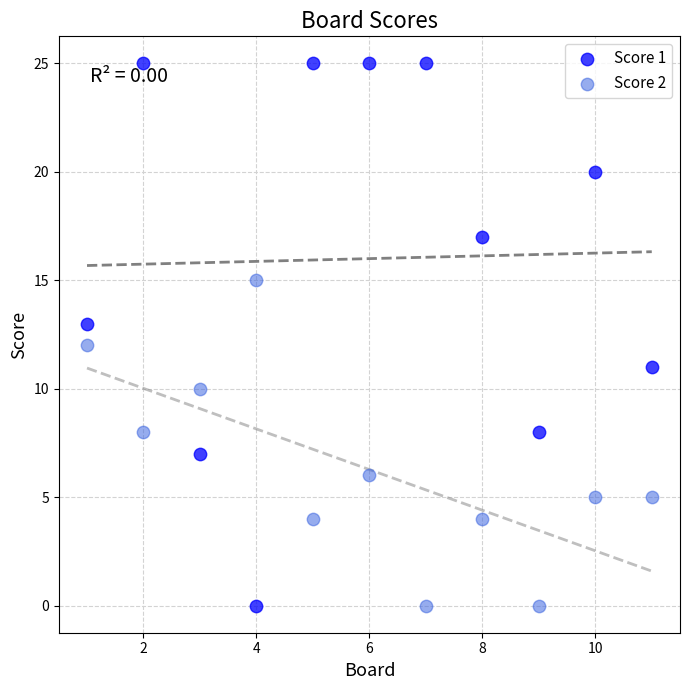

Across all data points, what is the range of X values (max minus min)?

10